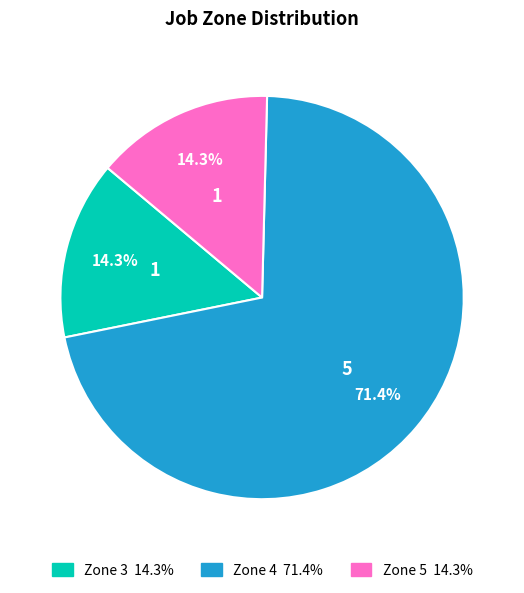

Which category has the biggest portion of the pie?

Zone 4